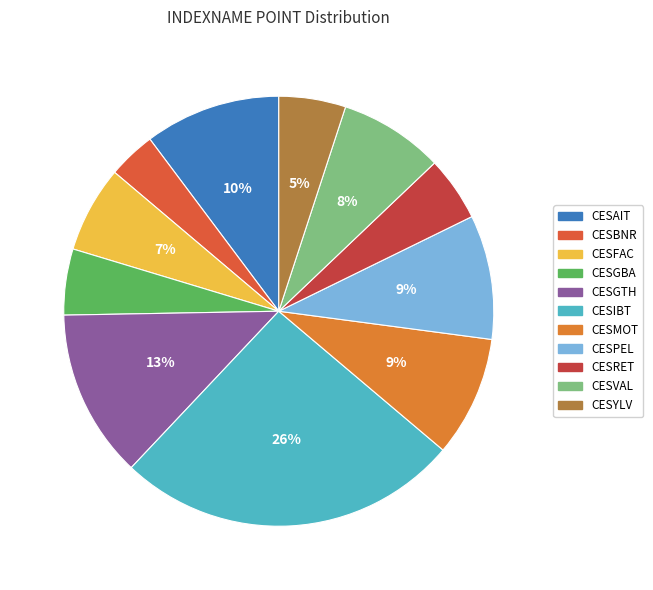

How many segments does this pie chart have?

11